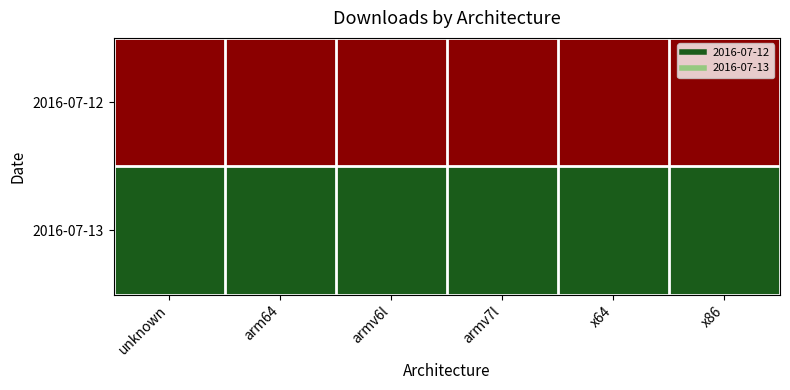

Which series has the largest total across all categories?

2016-07-12